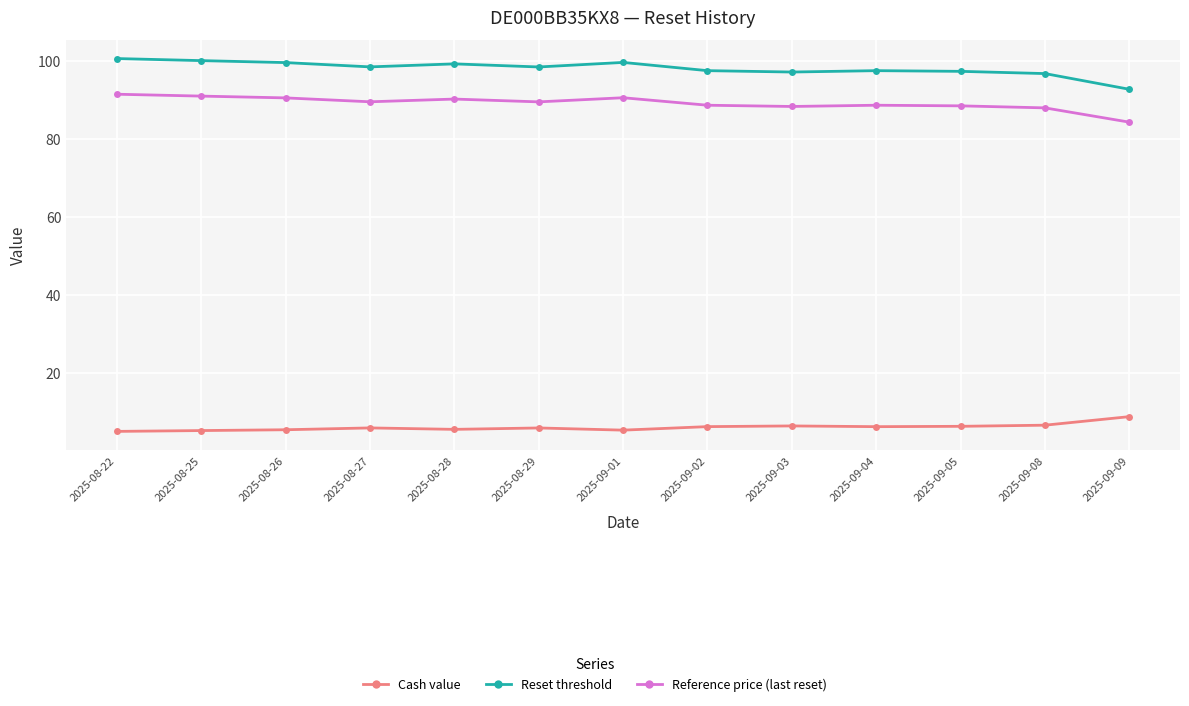

Rank the series at 2025-08-26 from highest to lowest value.

Reset threshold, Reference price (last reset), Cash value